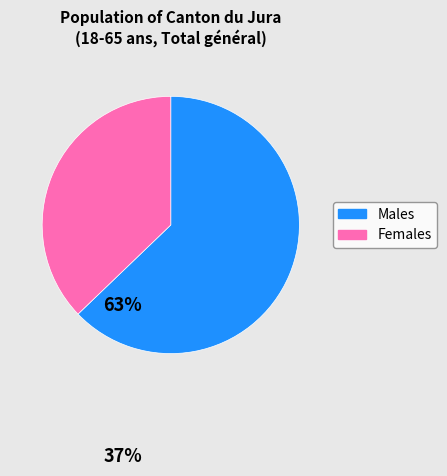

Does any single category account for the majority?

Yes